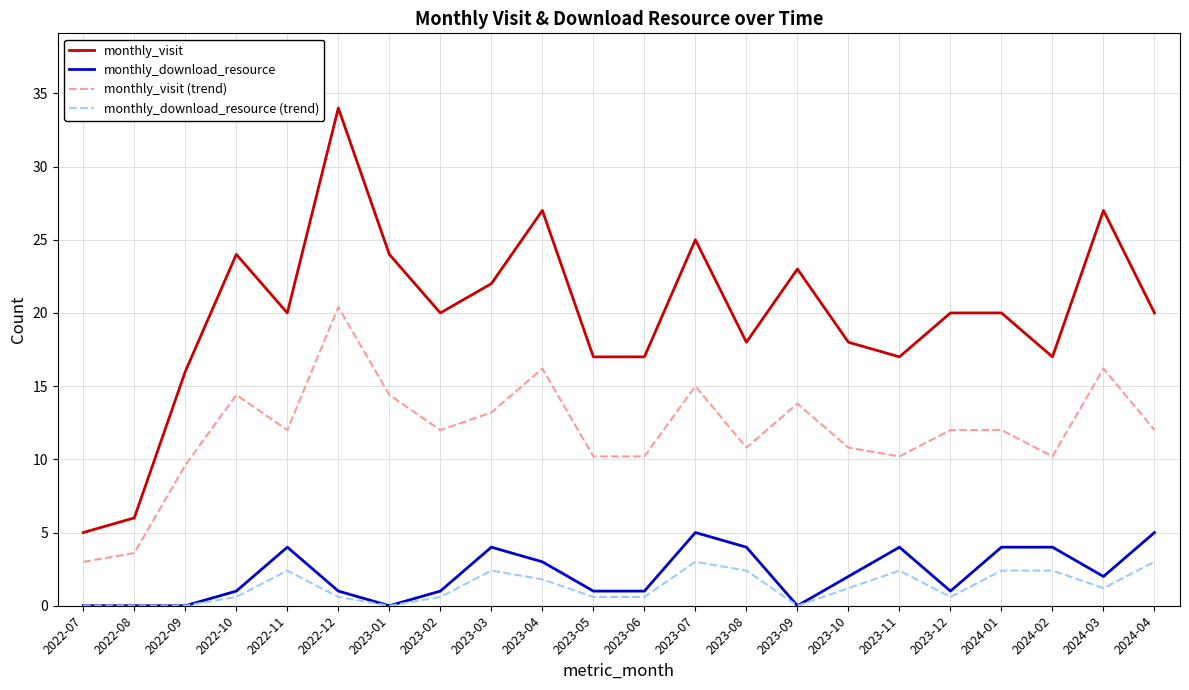

True or false: monthly_visit and monthly_download_resource intersect in this chart.

False